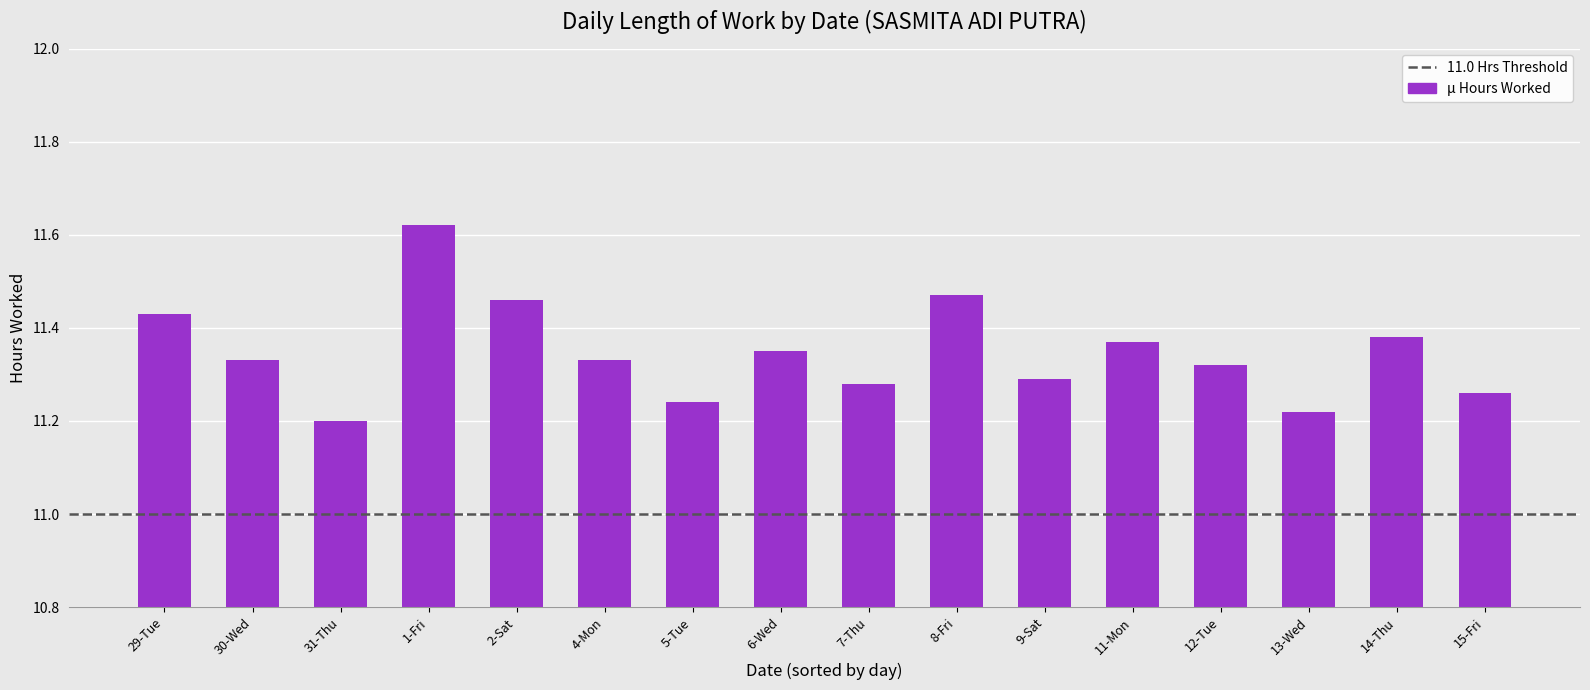

What position from the right is 7-Thu?

8